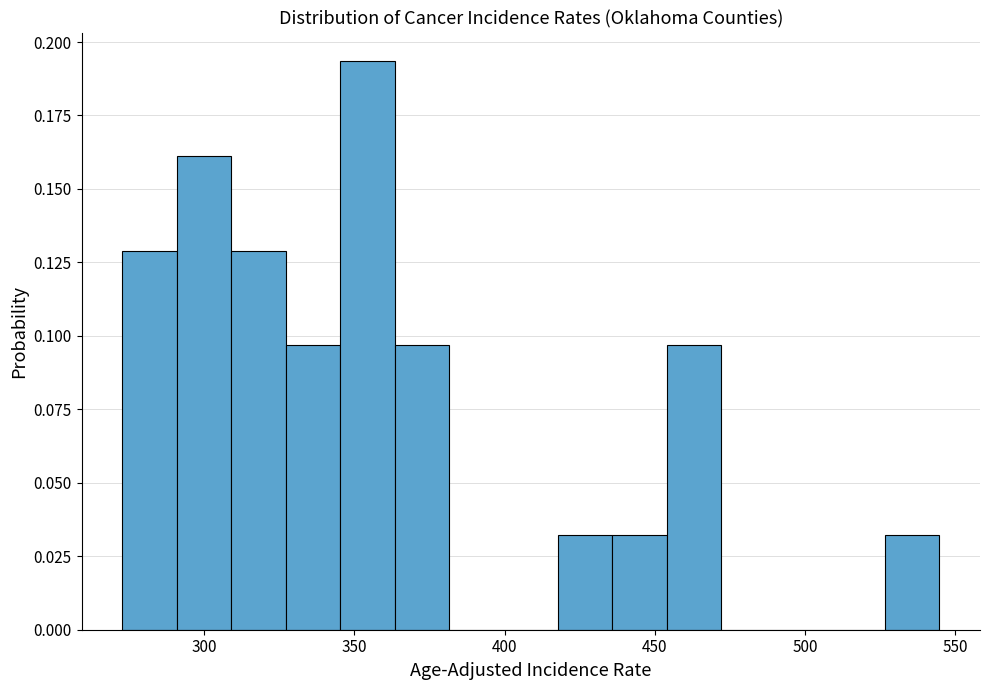

Read against the x-axis, roughly where is the centre of the tallest bar?

355